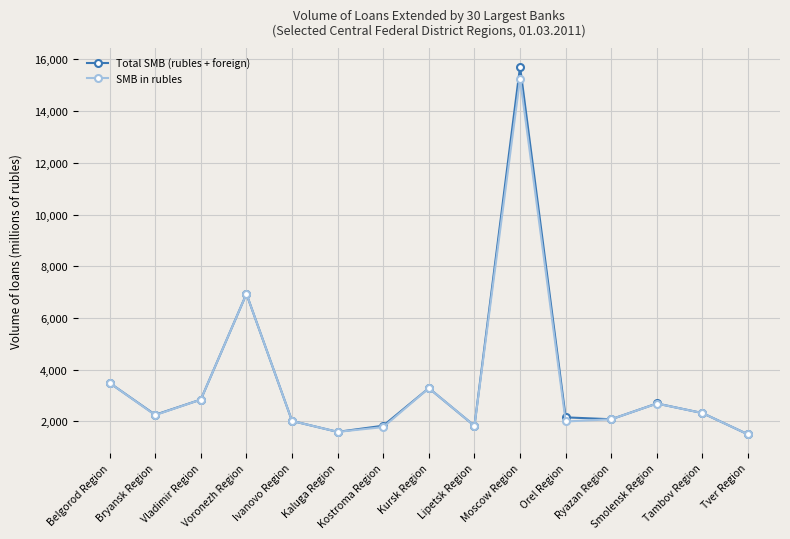

Which series has the widest spread of values?

Total SMB (rubles + foreign)